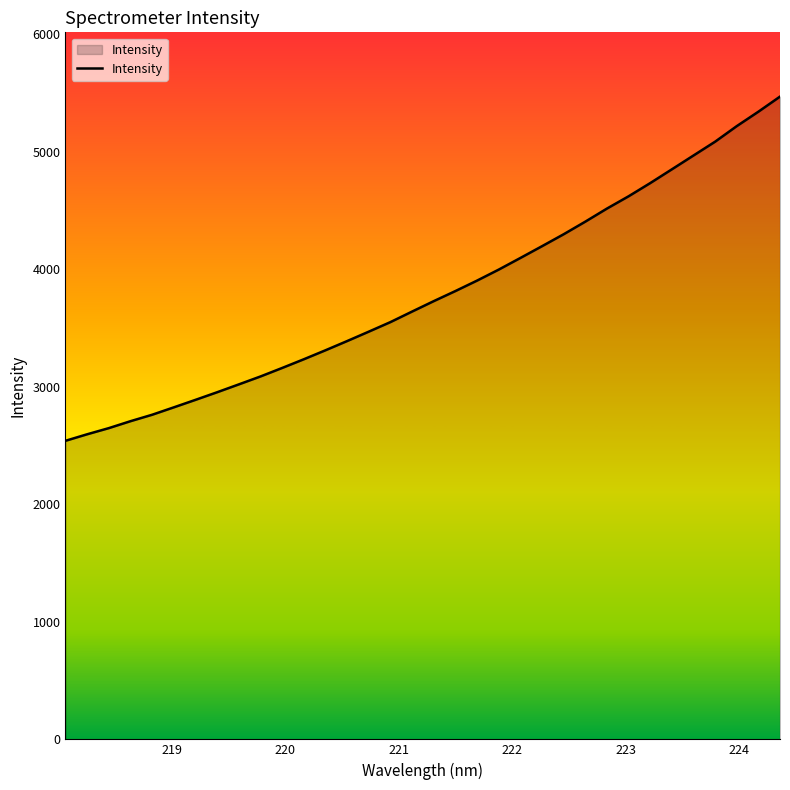

How many lines are shown in the chart?

1